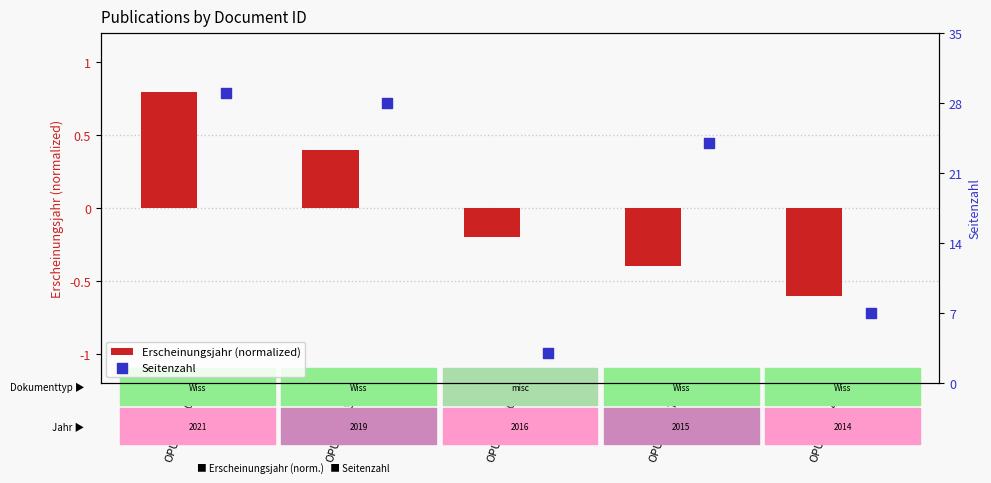

What are all the series names shown in the legend?

Erscheinungsjahr (normalized), Seitenzahl